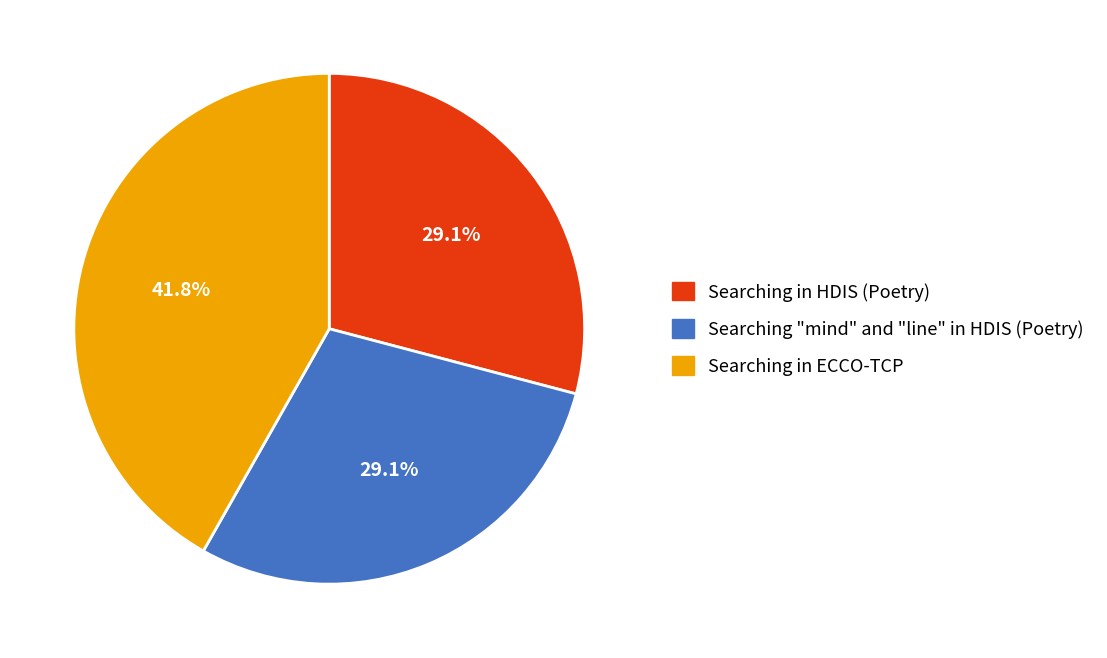

Approximately how many times larger is the value at Searching in ECCO-TCP compared to Searching in HDIS (Poetry)?

1.4